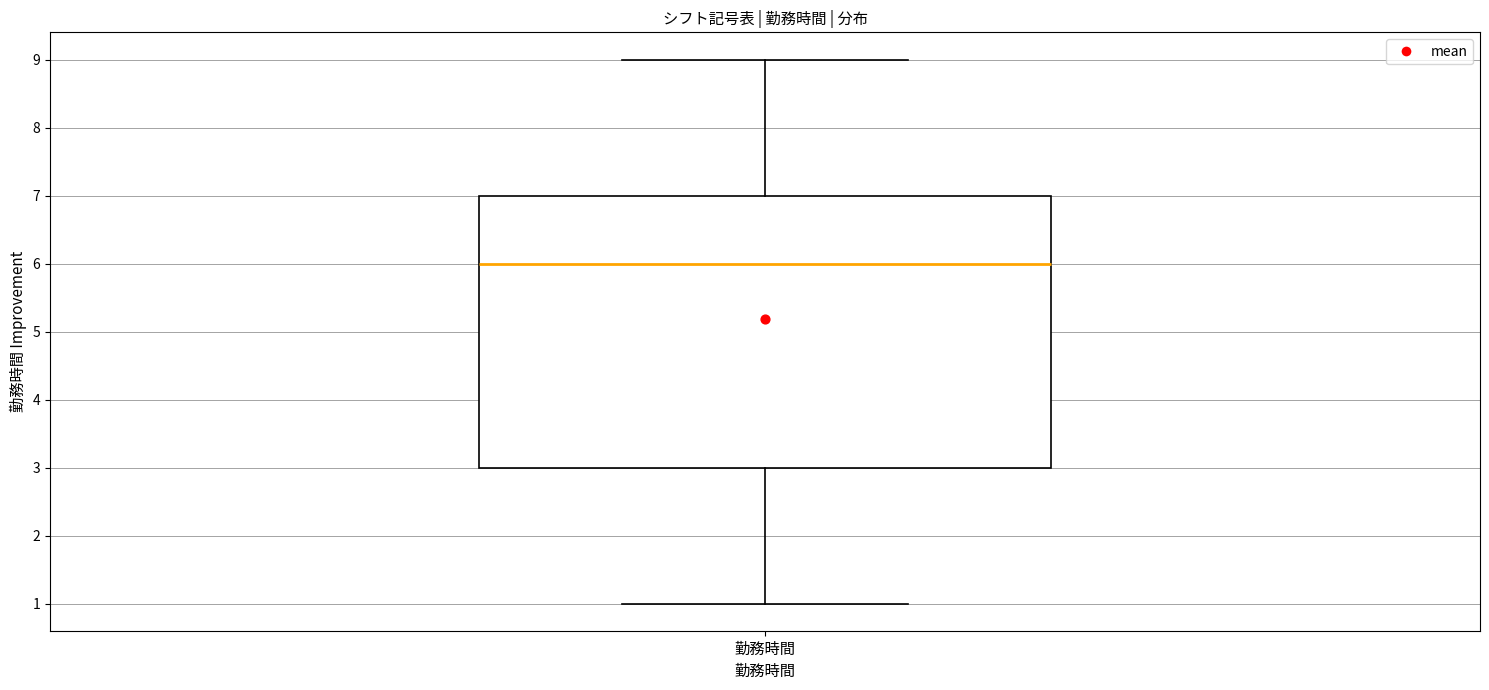

Transcribe this box plot: give where the median line is, the range the box spans, and where the two whiskers end, as read against the y-axis. The values are not printed on the chart, so give them approximately, as read against the axis.

median 6, box 3 to 7, whiskers 1 to 9